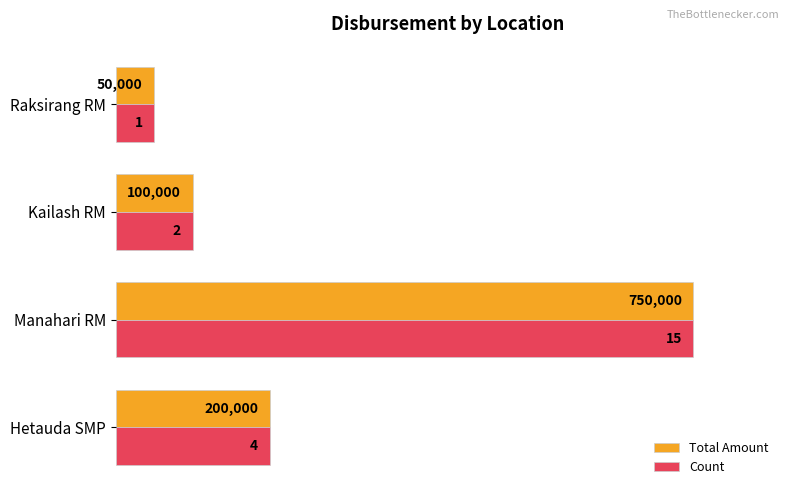

What are all the series names shown in the legend?

Total Amount, Count